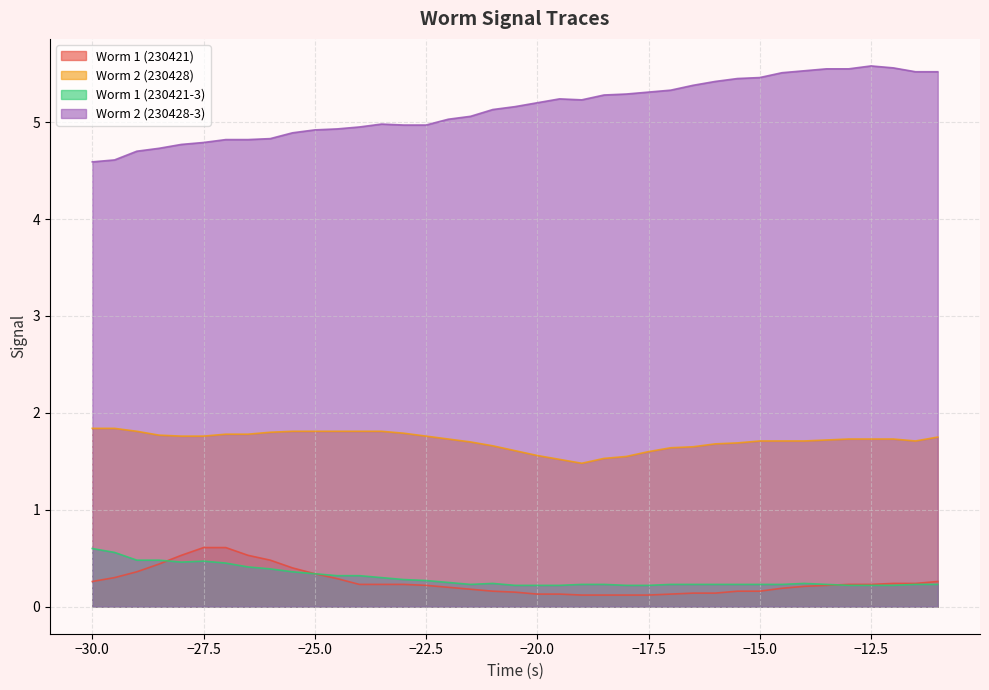

At which label does Worm 1 (230421-3) reach its minimum?

-20.5